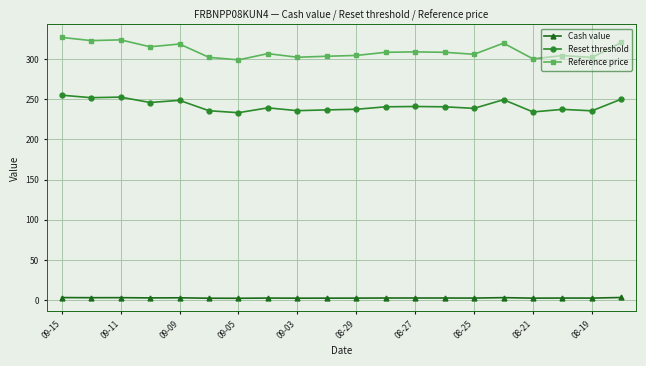

True or false: Reference price and Cash value cross at least once.

False